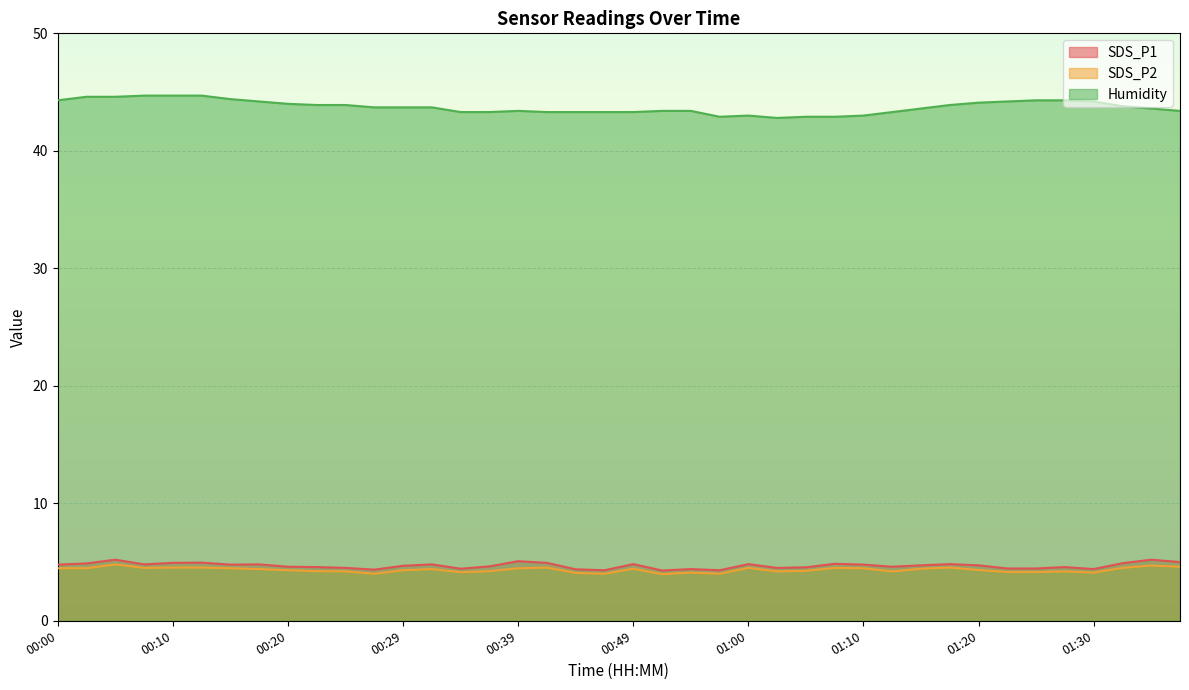

What is the difference between the maximum and second lowest values in the Humidity series?

1.8